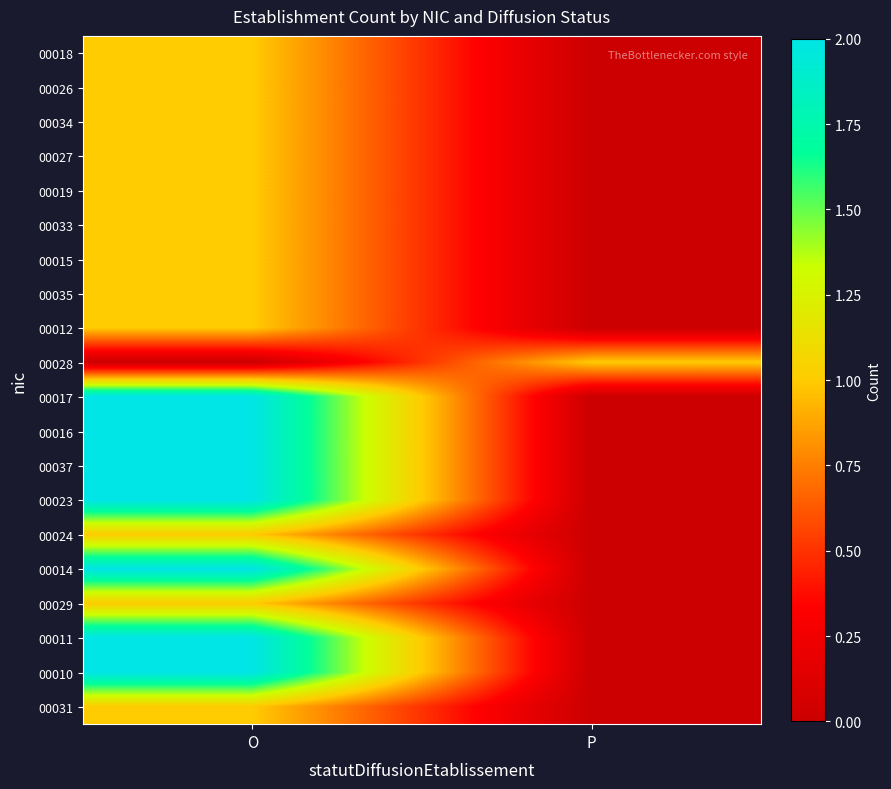

At how many categories does at least one series exceed 0?

2